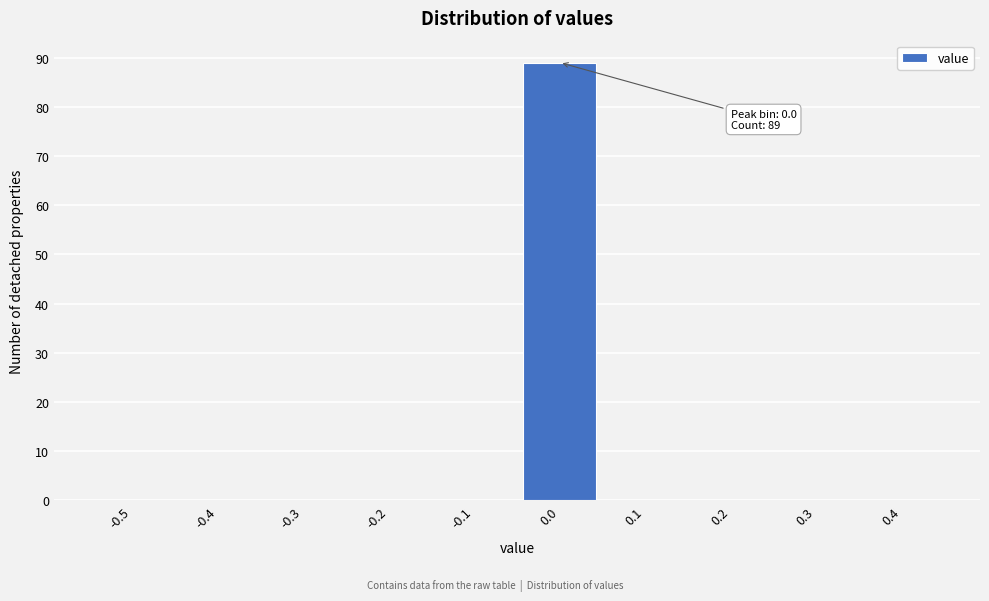

Reading left to right, what are all the values shown in this chart?

-0.5=0	-0.4=0	-0.3=0	-0.2=0	-0.1=0	0.0=89	0.1=0	0.2=0	0.3=0	0.4=0